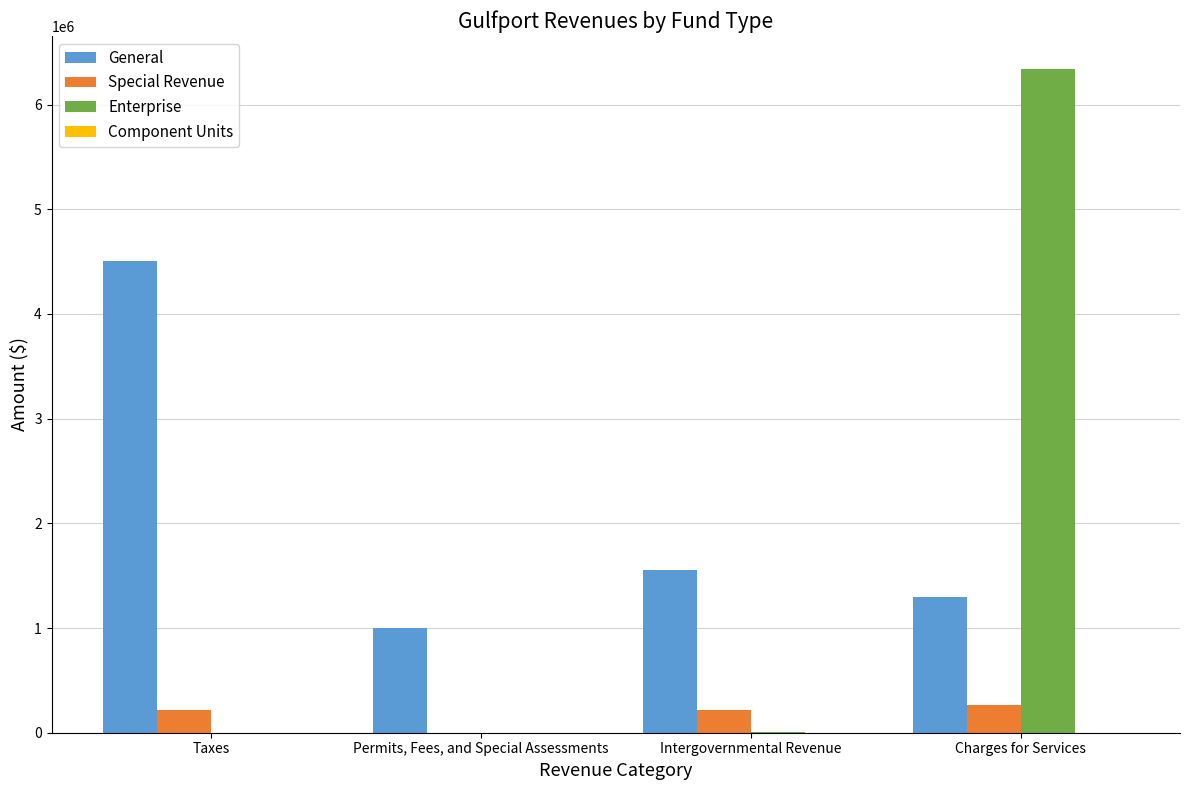

The Special Revenue series shows 0 at Permits, Fees, and Special Assessments. True or false?

True